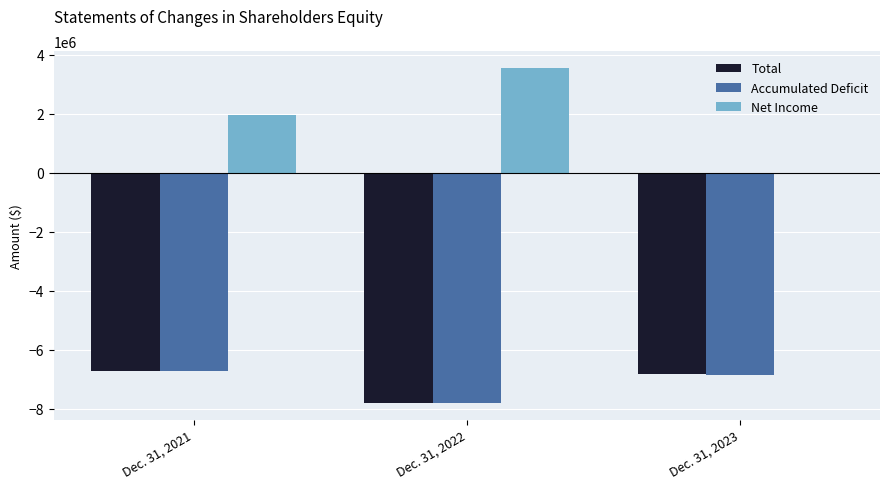

Which series has the largest total across all categories?

Net Income